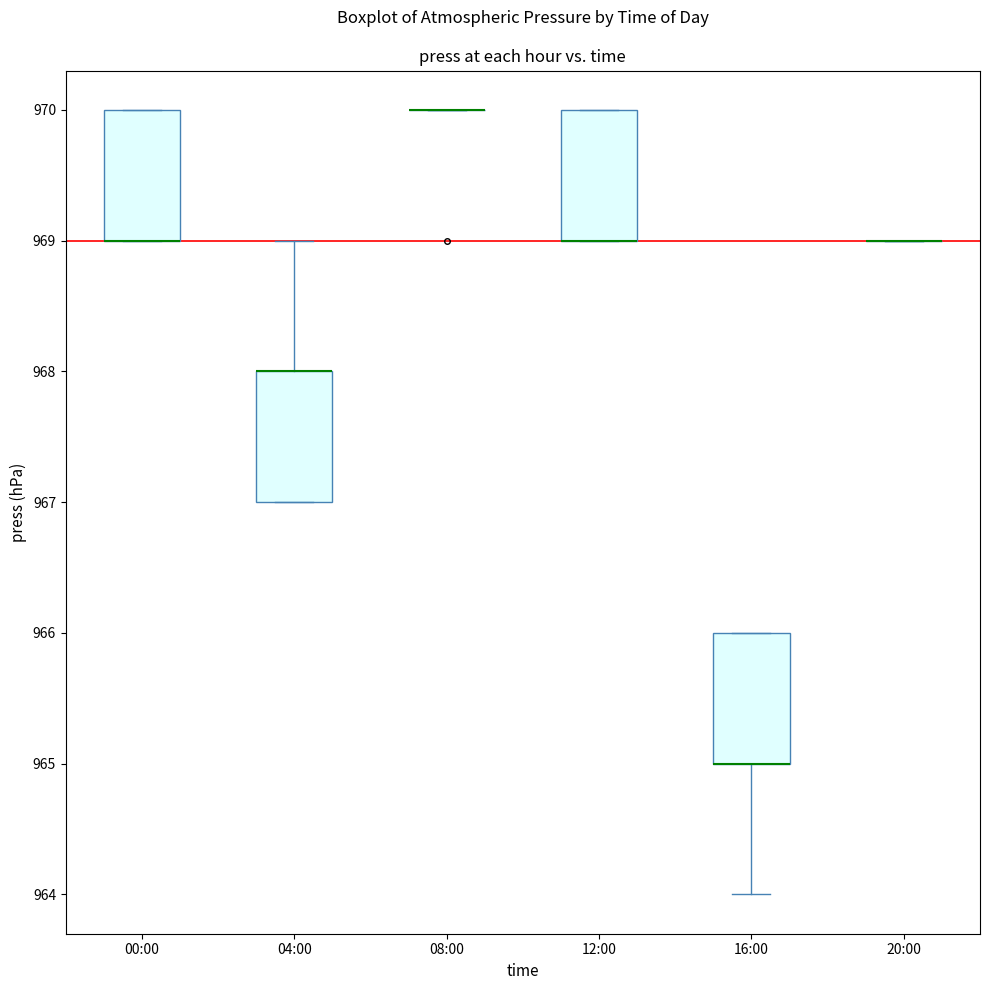

Reading left to right, transcribe this box plot: for each box, give where its median line is, the range the box spans, and where its two whiskers end, as read against the y-axis. The values are not printed on the chart, so give them approximately, as read against the axis.

00:00: median 969 (drawn on the box's lower edge), box 969 to 970, whiskers 969 to 970
04:00: median 968 (drawn on the box's upper edge), box 967 to 968, whiskers 967 to 969
08:00: box collapsed to a line at 970, whiskers 970 to 970
12:00: median 969 (drawn on the box's lower edge), box 969 to 970, whiskers 969 to 970
16:00: median 965 (drawn on the box's lower edge), box 965 to 966, whiskers 964 to 966
20:00: box collapsed to a line at 969, whiskers 969 to 969